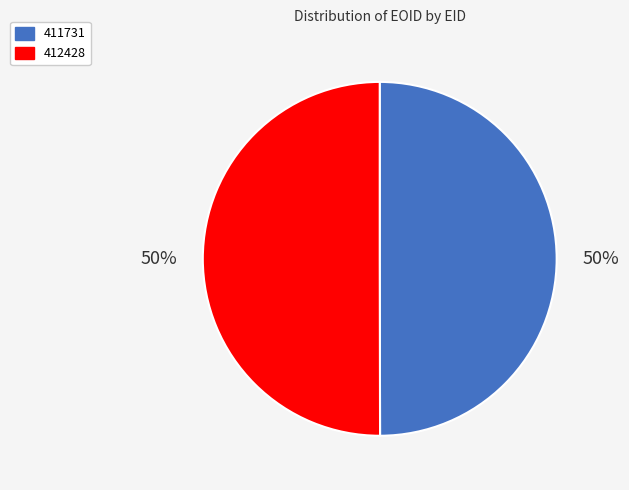

To the nearest percent, what portion does 411731 represent?

50%